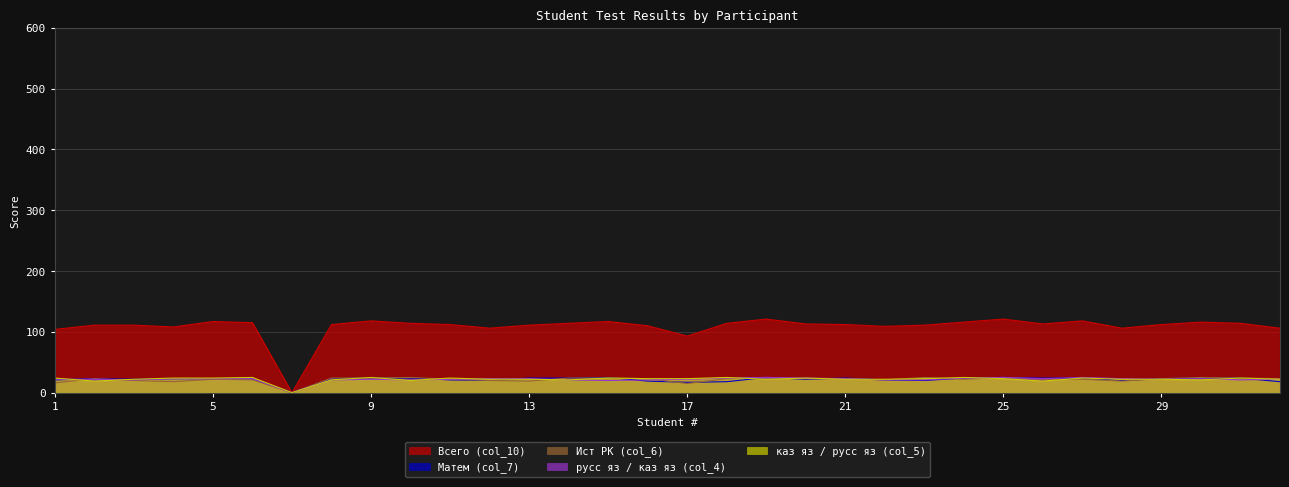

True or false: Всего (col_10) has more than 1 interior local peaks.

True